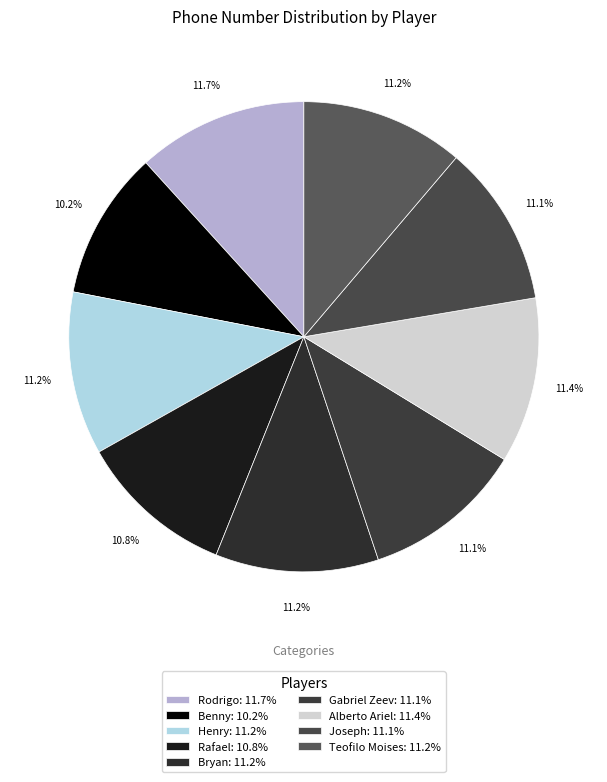

The Gabriel Zeev slice represents 11% of the pie. True or false?

True